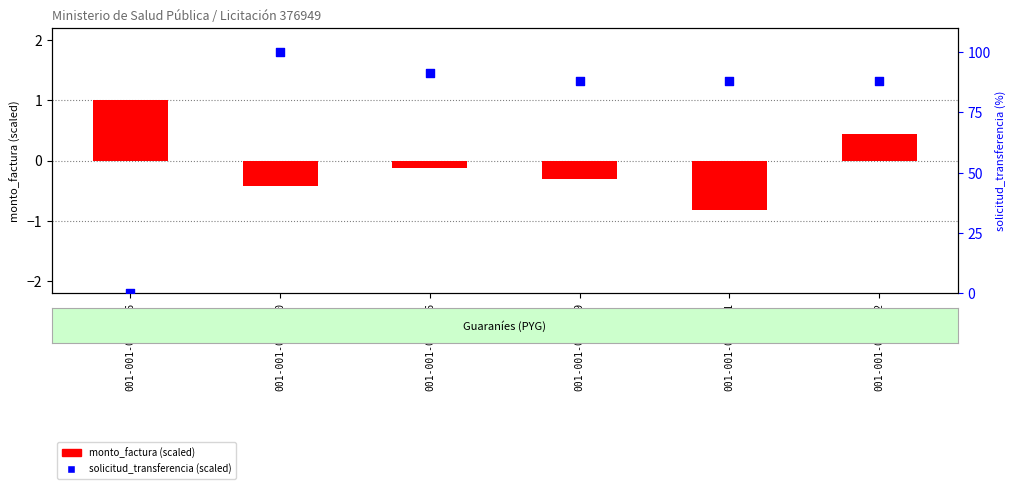

Which series contains the highest Y value?

solicitud_transferencia (scaled)